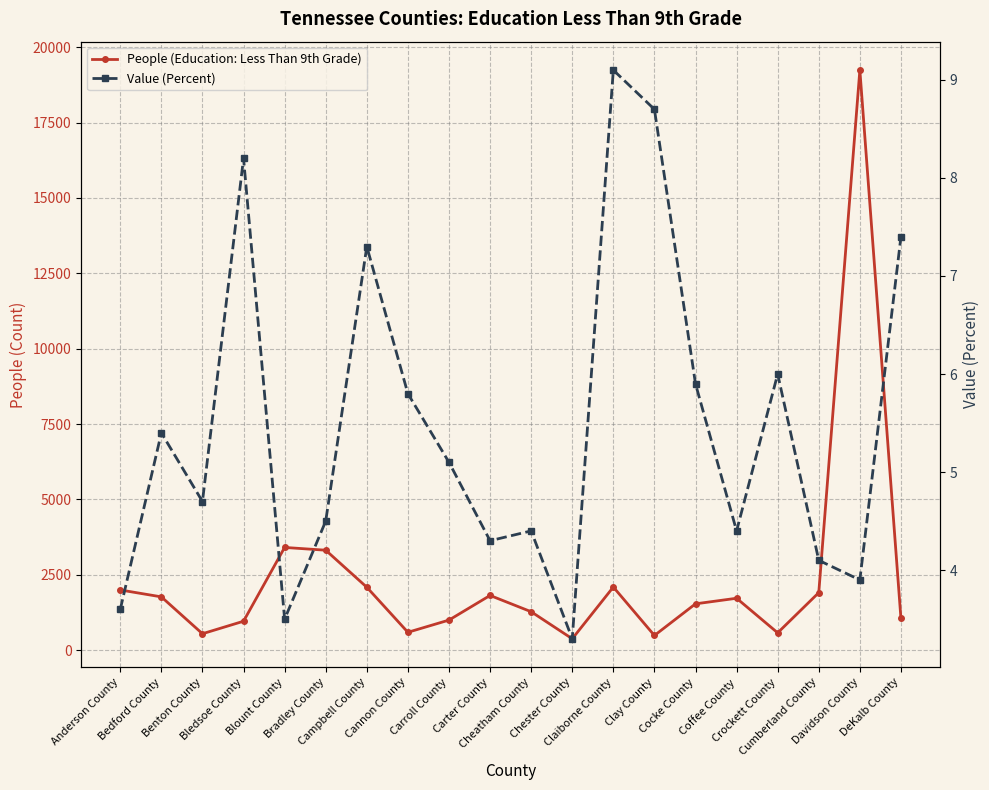

Does the chart display data point markers on the line(s)?

Yes